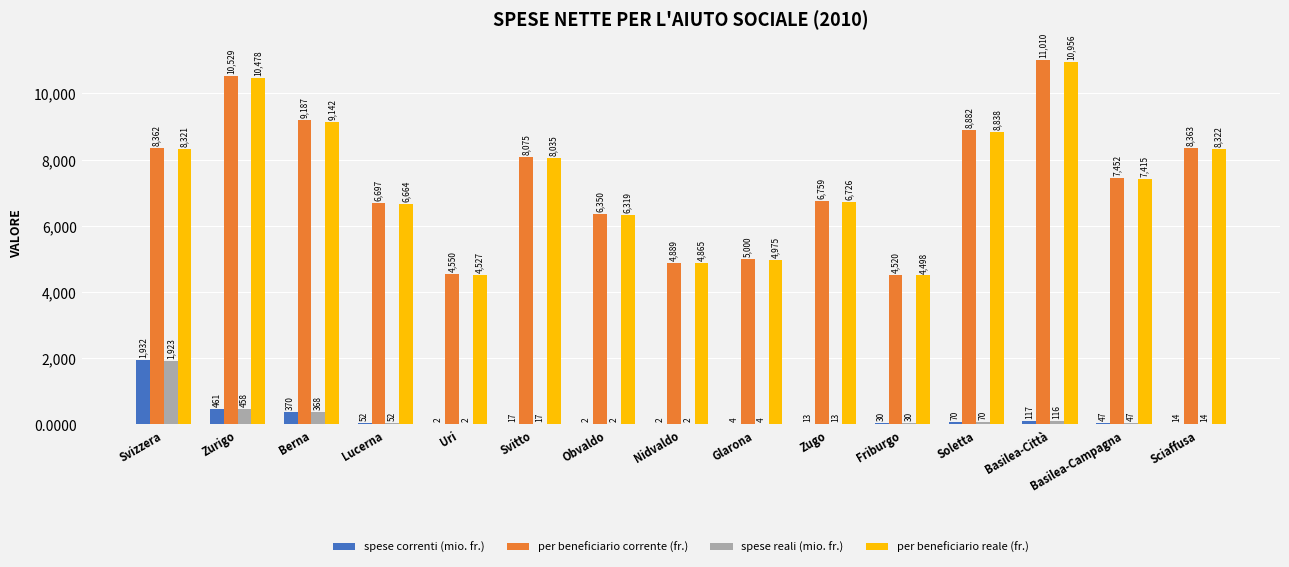

How many groups of bars are there?

15